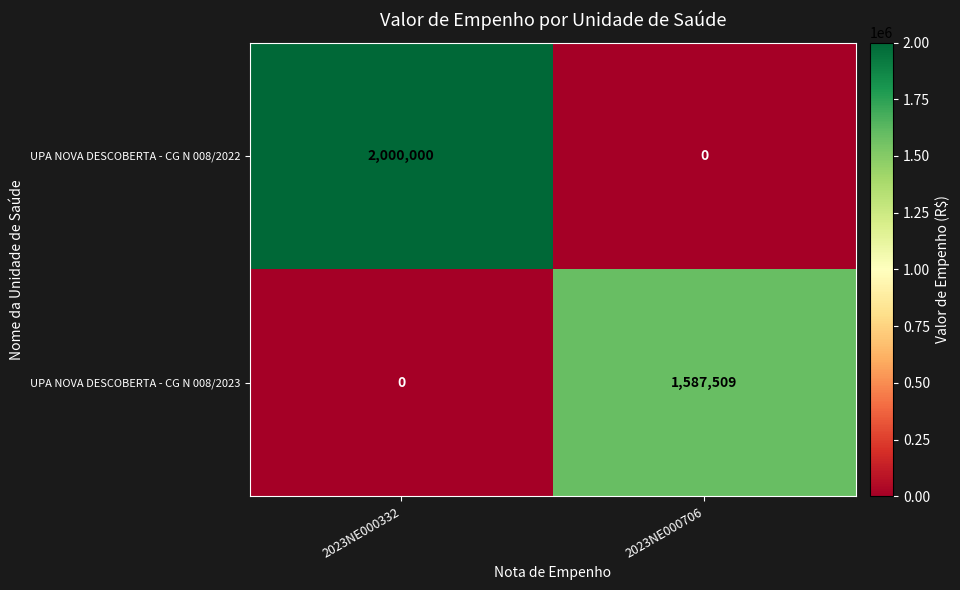

What is the sum of the UPA NOVA DESCOBERTA - CG N 008/2022 values at 2023NE000706 and 2023NE000332?

2000000